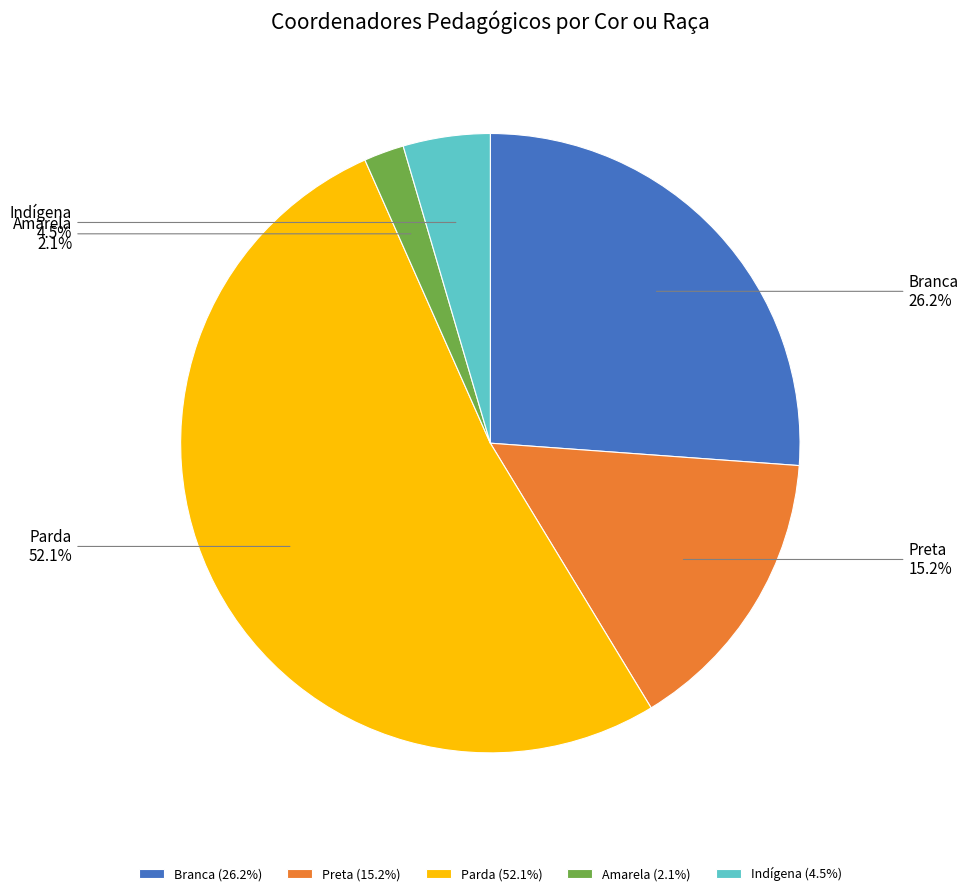

Rank the categories by value from highest to lowest.

Parda, Branca, Preta, Indígena, Amarela